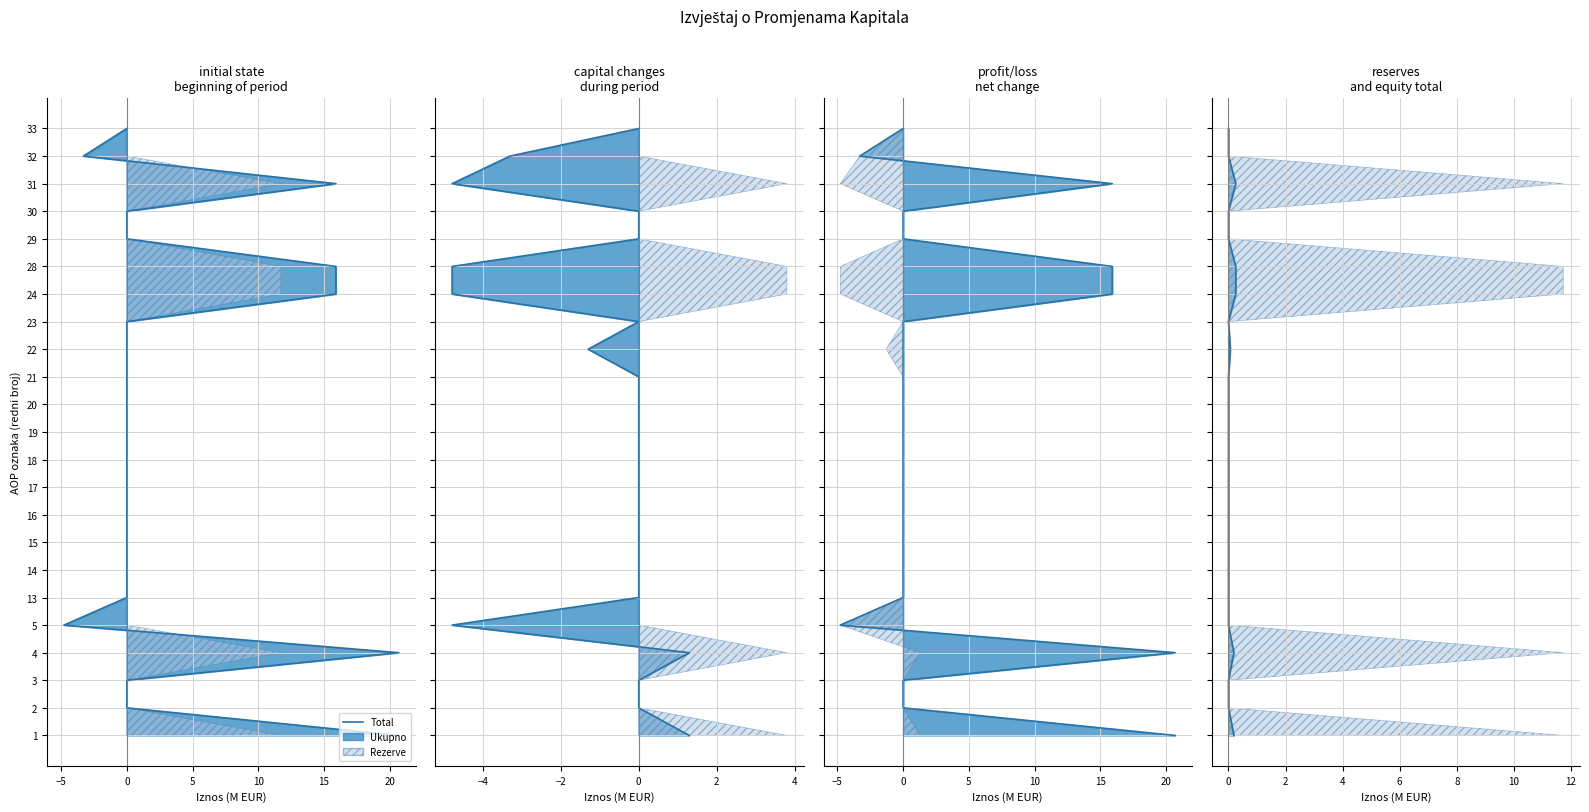

True or false: Dobit/gubitak line and Zakonske rezerve line intersect in this chart.

False